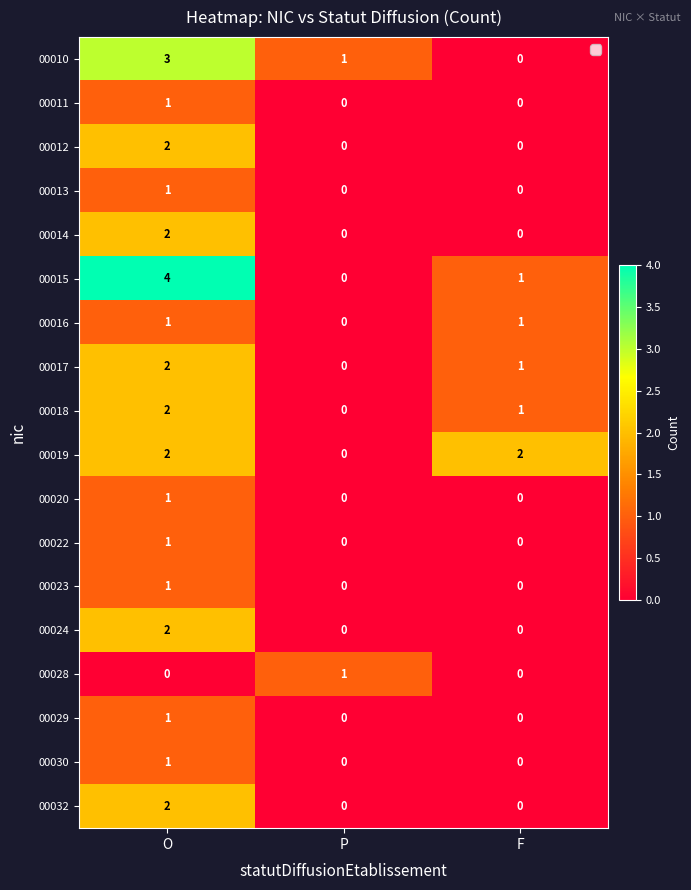

How many data points in 00013 are above 0?

1